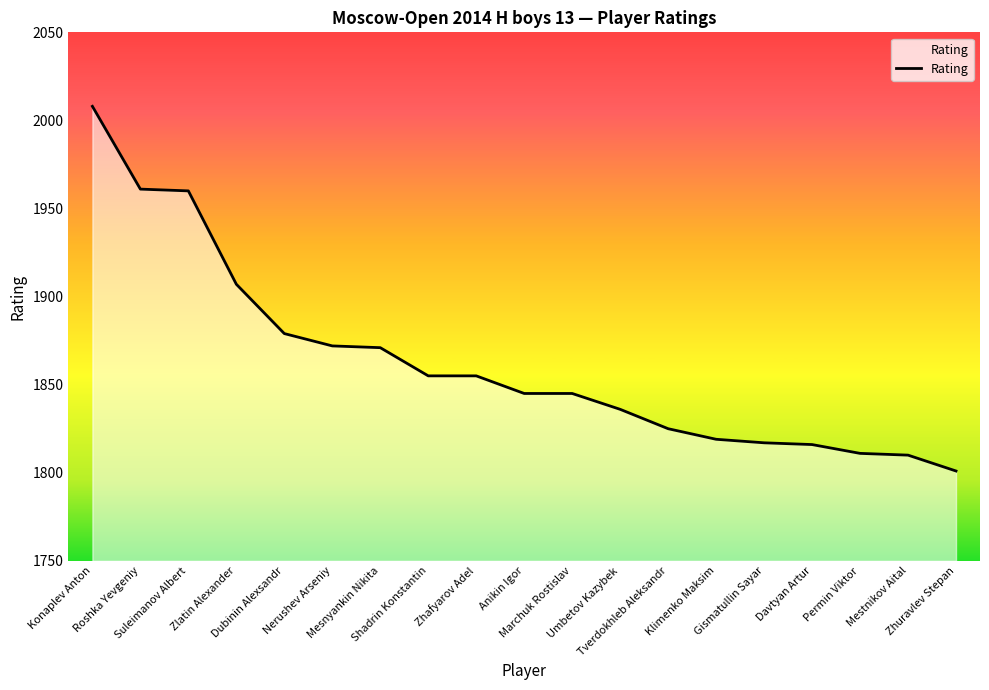

What is the ratio of the value at Anikin Igor to the value at Umbetov Kazybek?

1.0